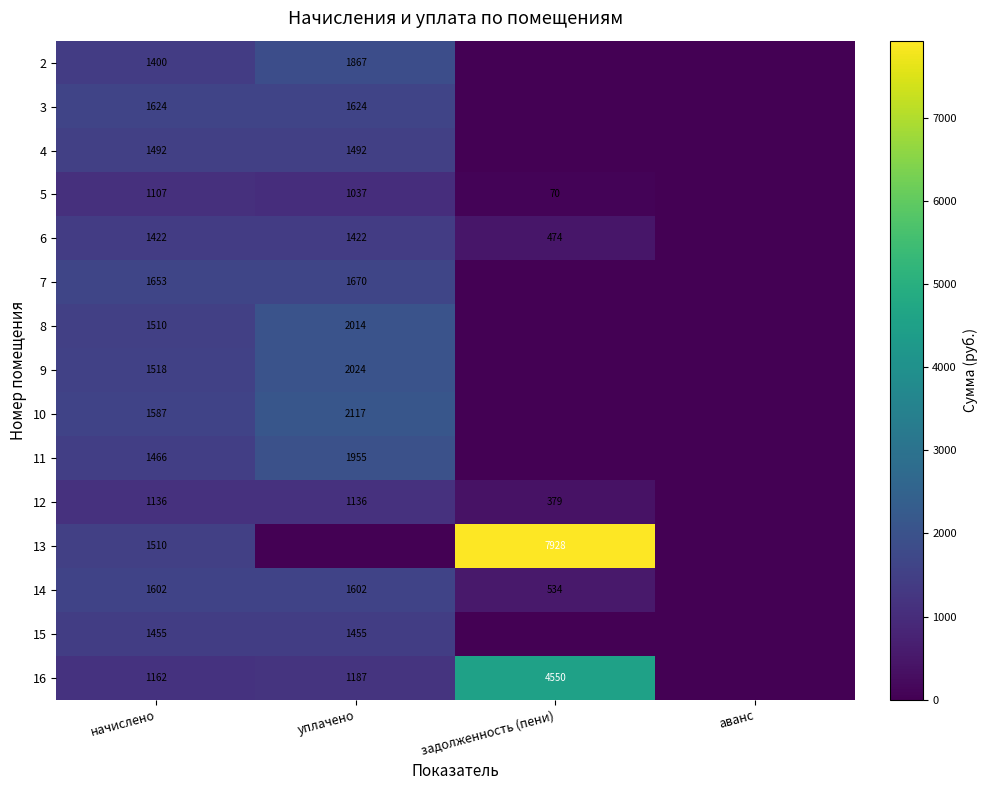

What is the difference between the 12 values at задолженность (пени) and начислено?

757